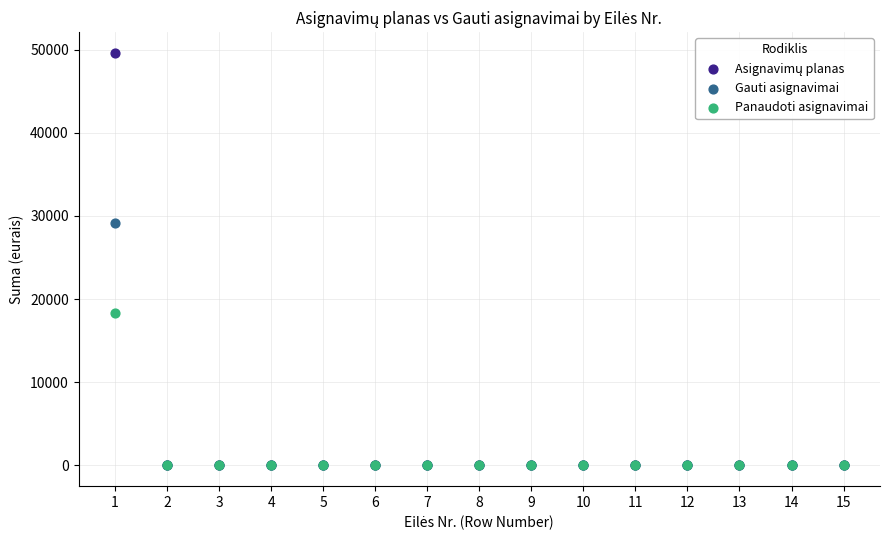

Across all series, what Y value is closest to 24811?

29200